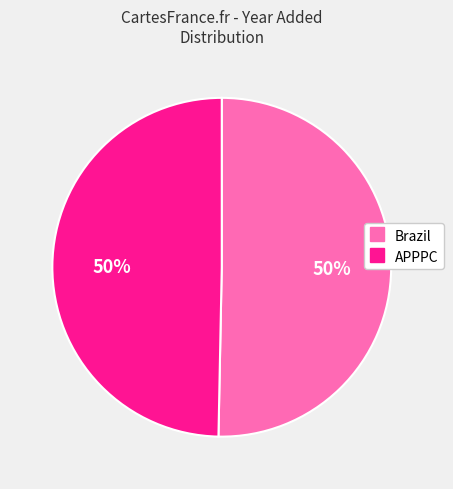

Do Brazil and APPPC together represent more than half of the pie?

Yes